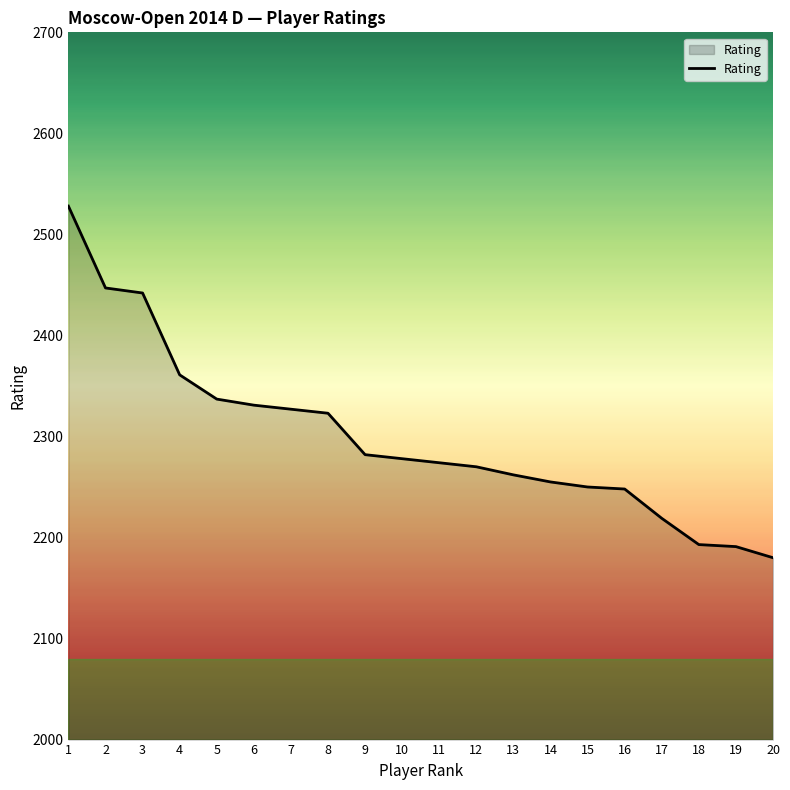

The chart shows a value of 4059 at 7. True or false?

False